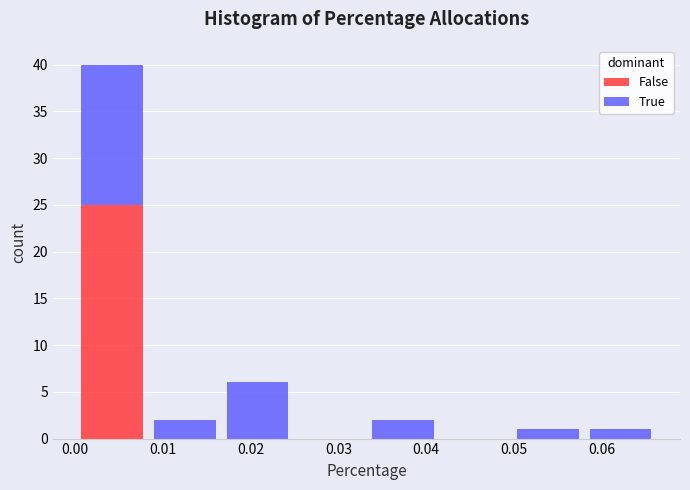

Reading left to right, transcribe this chart: for each stacked bar, give the range it covers on the x-axis and its total height. Neither the bar edges nor the heights are printed on the chart, so give them approximately, as read against the axes.

0.000 to 0.008: 40
0.008 to 0.017: 2
0.017 to 0.025: 6
0.025 to 0.033: 0
0.033 to 0.041: 2
0.041 to 0.050: 0
0.050 to 0.058: 1
0.058 to 0.066: 1